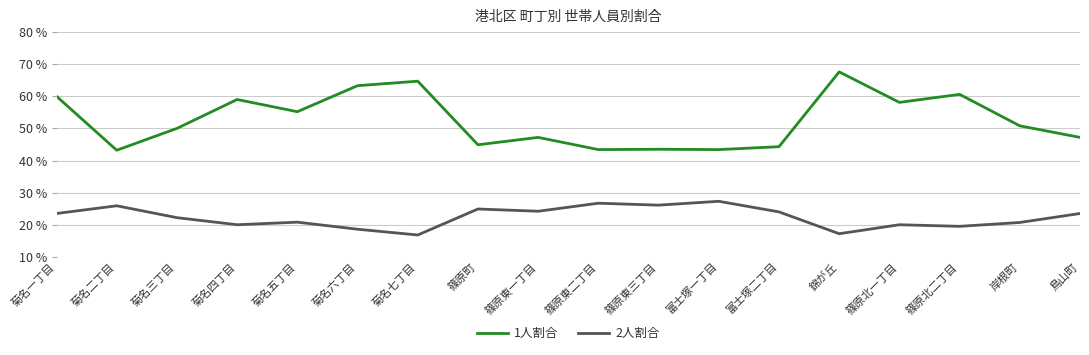

True or false: 2人割合 has more than 1 points higher than both neighbors.

True